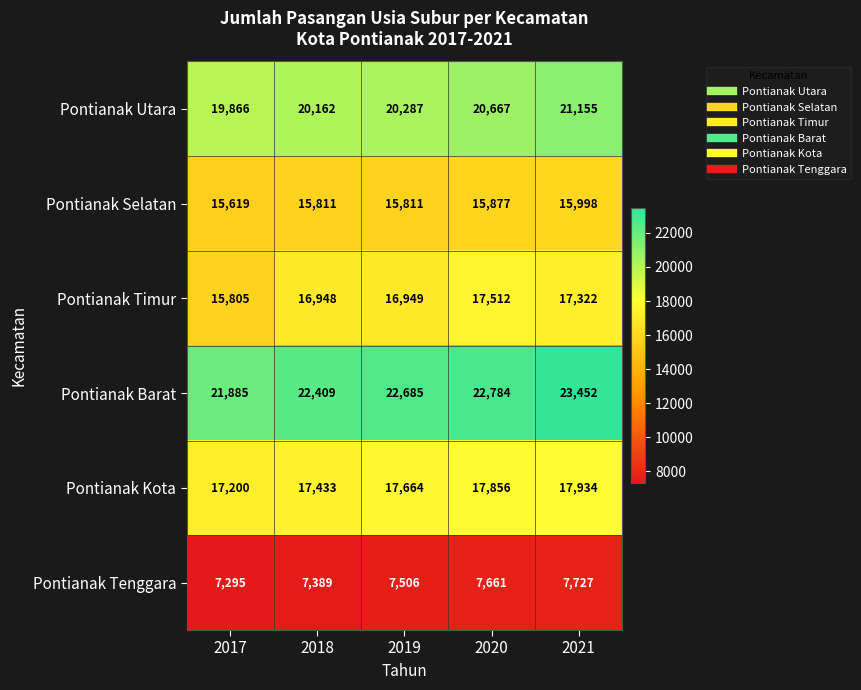

At which label is Pontianak Timur closest to 16658?

2018